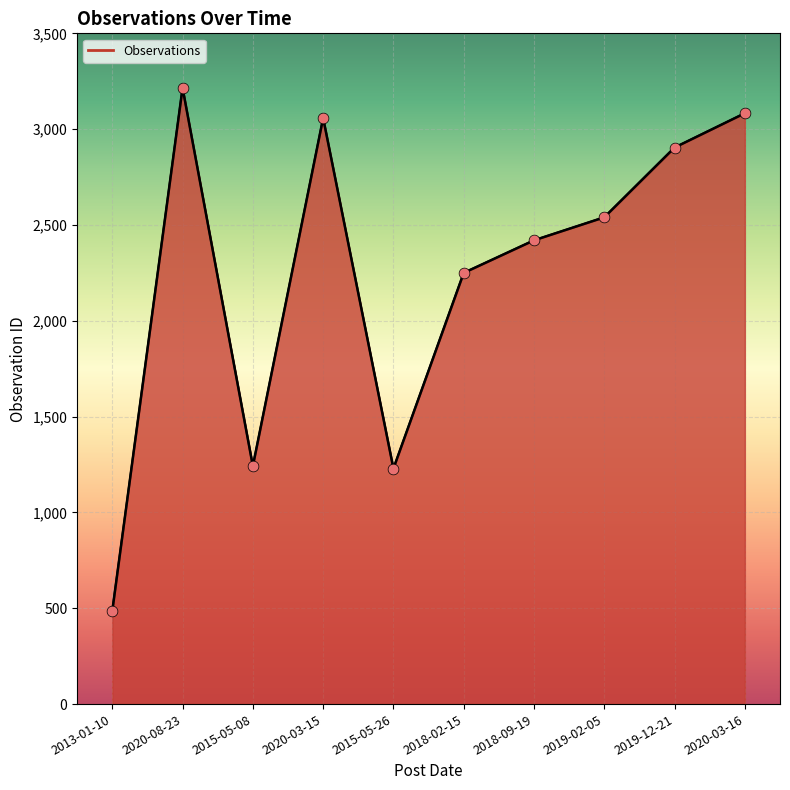

Approximately how many times larger is the value at 2018-02-15 compared to 2015-05-26?

1.8